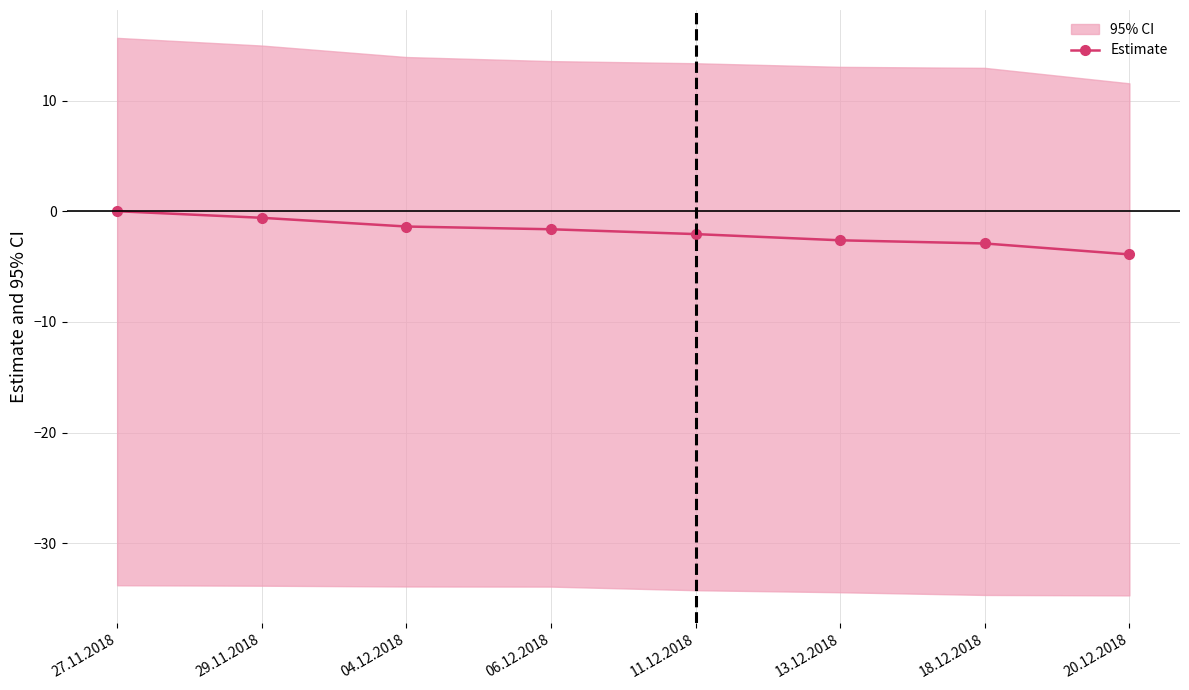

What is the difference between the second highest and second lowest values?

2.3